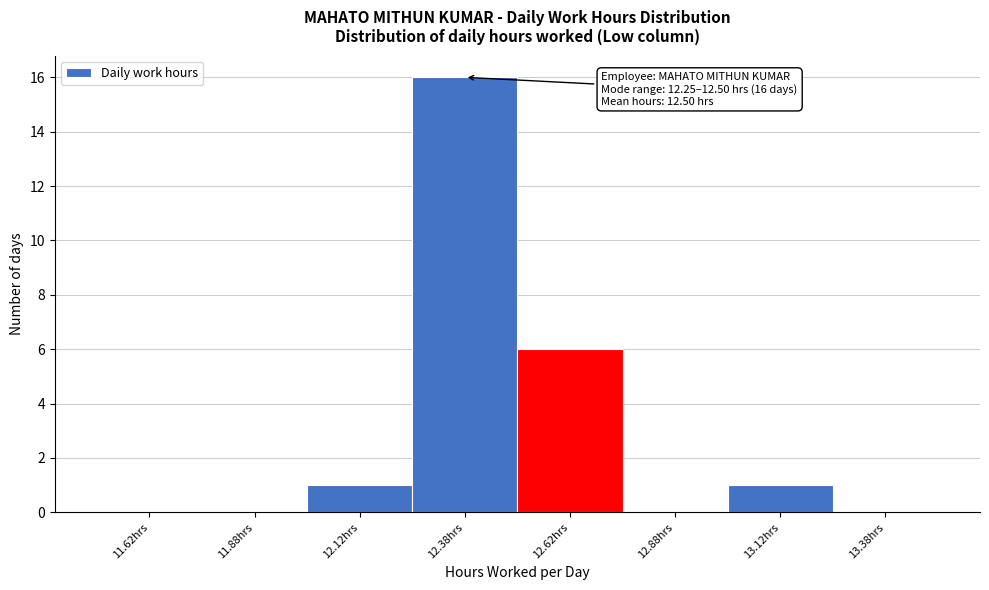

Which range on the x-axis has the tallest bar?

12.25 to 12.50